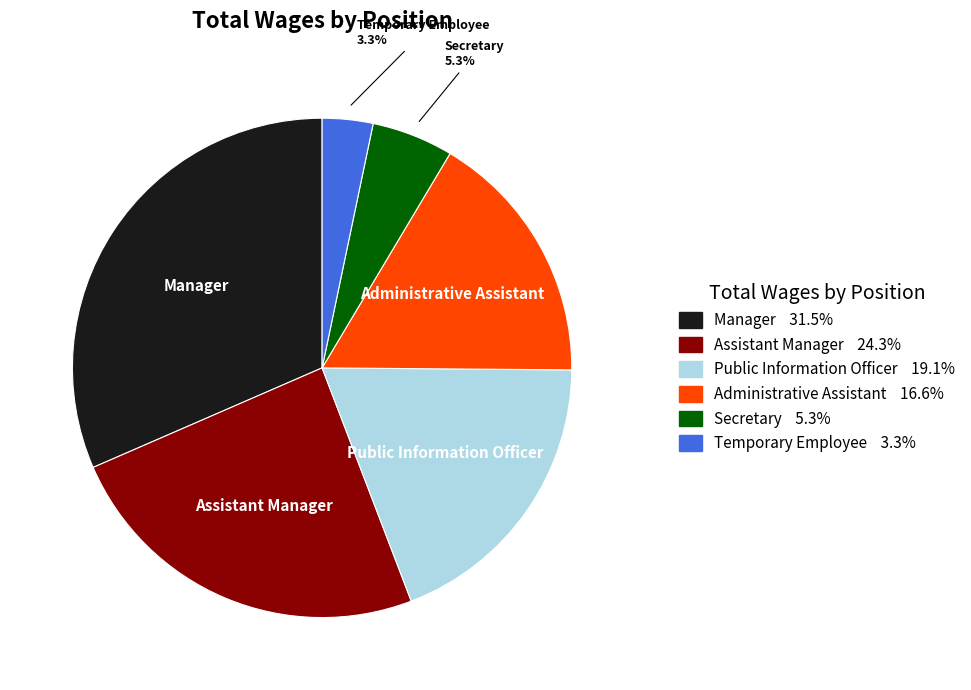

To the nearest percent, what is the average slice percentage?

17%